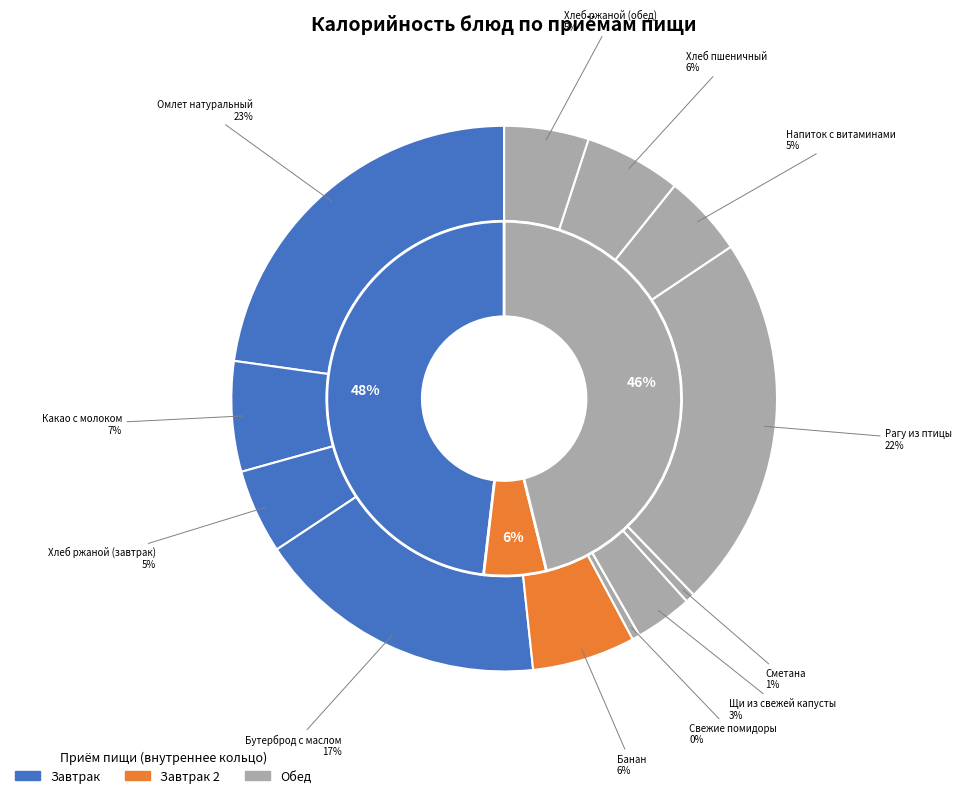

The Какао с молоком slice represents 1% of the pie. True or false?

False